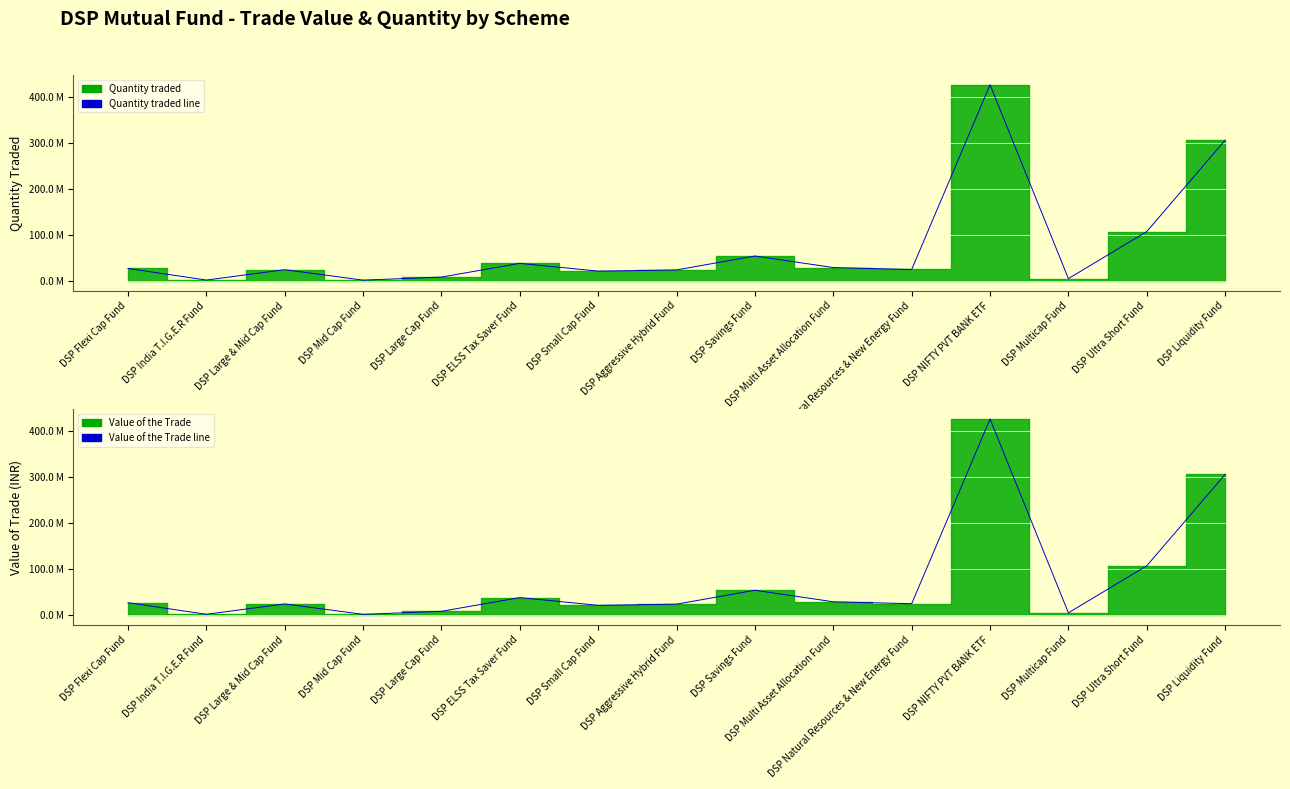

Reading right to left, what are all the values shown in this chart?

Quantity traded line: DSP Liquidity Fund=305800732.7	DSP Ultra Short Fund=107044634.8	DSP Multicap Fund=4826438.0	DSP NIFTY PVT BANK ETF=426099641.0	DSP Natural Resources & New Energy Fund=24652126.4	DSP Multi Asset Allocation Fund=28847671.5	DSP Savings Fund=53923676.2	DSP Aggressive Hybrid Fund=23683607.3	DSP Small Cap Fund=21095533.4	DSP ELSS Tax Saver Fund=37970412.1	DSP Large Cap Fund=8152996.5	DSP Mid Cap Fund=1510696.0	DSP Large & Mid Cap Fund=24211877.9	DSP India T.I.G.E.R Fund=1661695.6	DSP Flexi Cap Fund=26822047.2
Value of the Trade line: DSP Liquidity Fund=305718649.4	DSP Ultra Short Fund=107015901.8	DSP Multicap Fund=4825142.5	DSP NIFTY PVT BANK ETF=425985266.9	DSP Natural Resources & New Energy Fund=24645509.2	DSP Multi Asset Allocation Fund=28839928.1	DSP Savings Fund=53909202.0	DSP Aggressive Hybrid Fund=23677250.1	DSP Small Cap Fund=21089871.0	DSP ELSS Tax Saver Fund=37960220.0	DSP Large Cap Fund=8150808.1	DSP Mid Cap Fund=1510290.5	DSP Large & Mid Cap Fund=24205378.9	DSP India T.I.G.E.R Fund=1661249.6	DSP Flexi Cap Fund=26814847.6